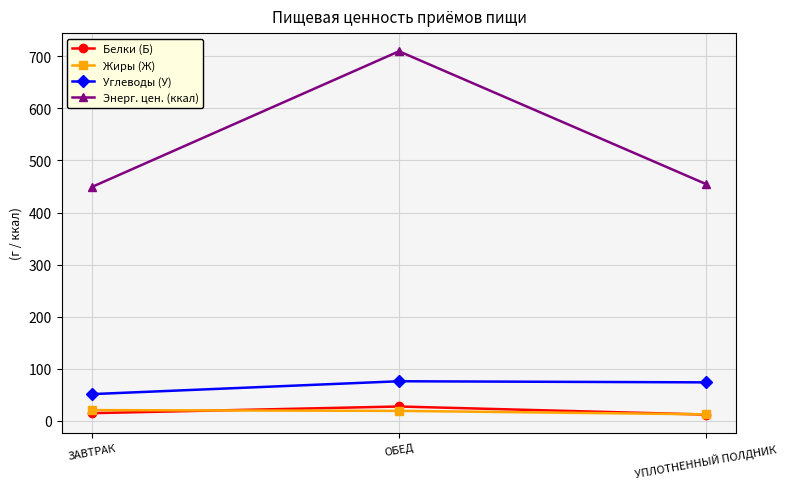

Which category has the highest value across all series?

ОБЕД